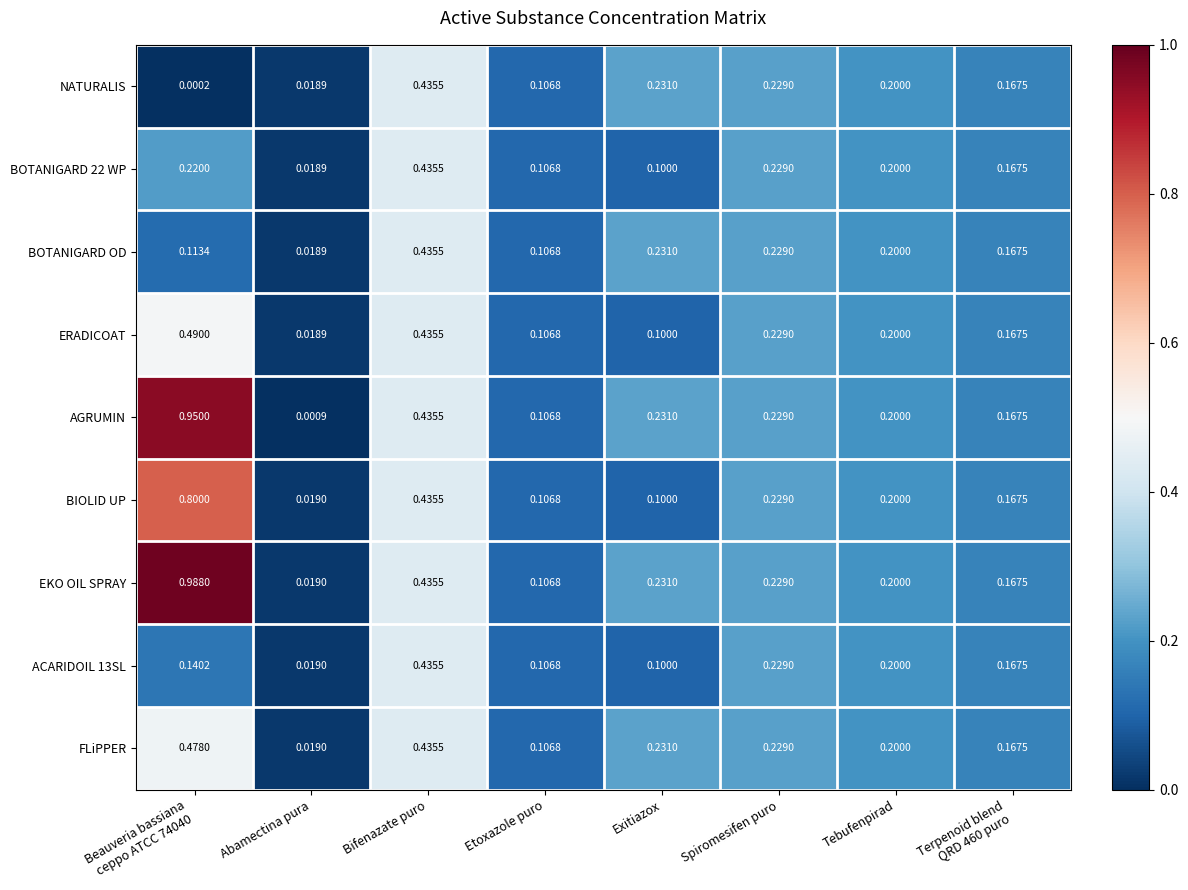

Which series has the widest spread of values?

EKO OIL SPRAY